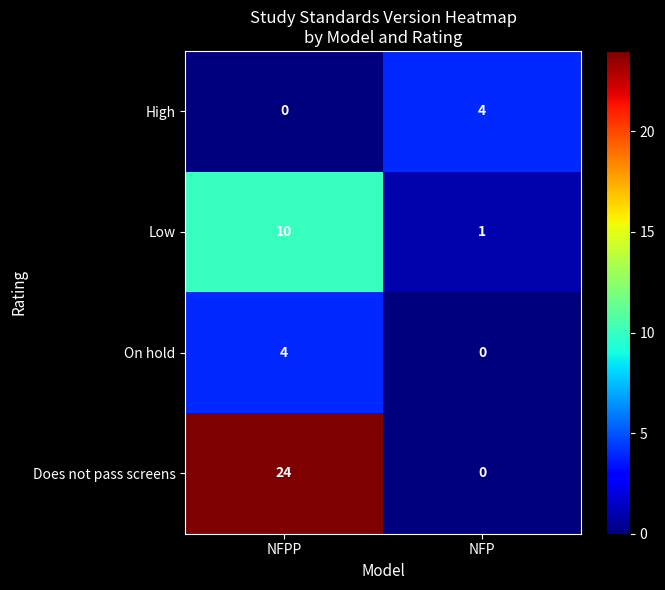

Reading left to right, list all the values displayed in this chart.

High: NFPP=0	NFP=4
Low: NFPP=10	NFP=1
On hold: NFPP=4	NFP=0
Does not pass screens: NFPP=24	NFP=0